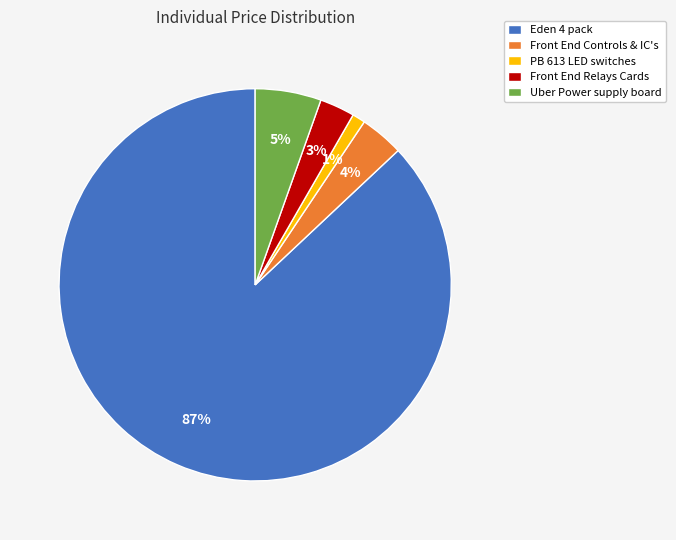

What is the smallest slice in the pie chart?

PB 613 LED switches